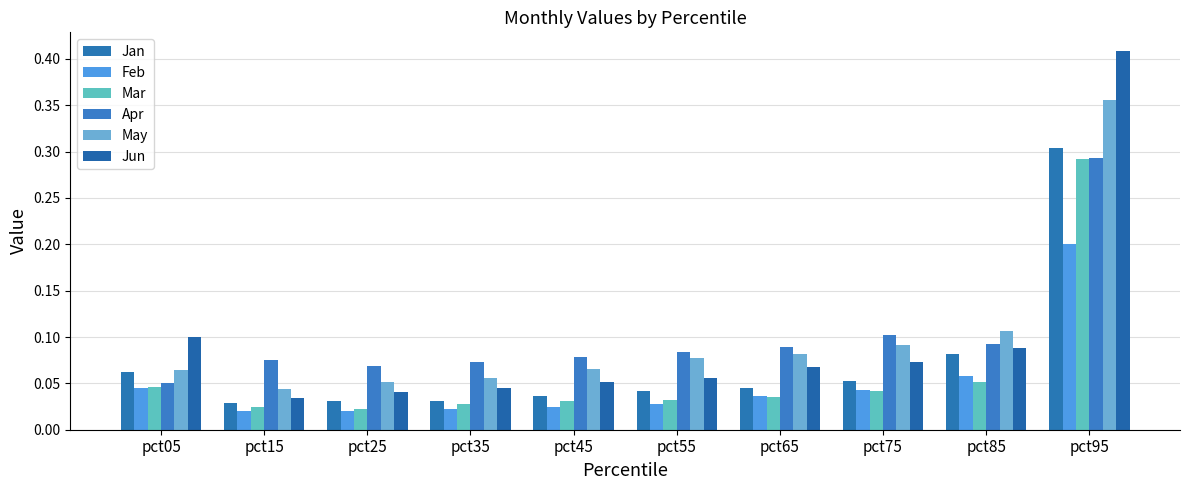

Reading left to right, list all the values displayed in this chart.

Jan: pct05=0.1	pct15=0.0	pct25=0.0	pct35=0.0	pct45=0.0	pct55=0.0	pct65=0.0	pct75=0.1	pct85=0.1	pct95=0.3
Feb: pct05=0.0	pct15=0.0	pct25=0.0	pct35=0.0	pct45=0.0	pct55=0.0	pct65=0.0	pct75=0.0	pct85=0.1	pct95=0.2
Mar: pct05=0.0	pct15=0.0	pct25=0.0	pct35=0.0	pct45=0.0	pct55=0.0	pct65=0.0	pct75=0.0	pct85=0.1	pct95=0.3
Apr: pct05=0.1	pct15=0.1	pct25=0.1	pct35=0.1	pct45=0.1	pct55=0.1	pct65=0.1	pct75=0.1	pct85=0.1	pct95=0.3
May: pct05=0.1	pct15=0.0	pct25=0.1	pct35=0.1	pct45=0.1	pct55=0.1	pct65=0.1	pct75=0.1	pct85=0.1	pct95=0.4
Jun: pct05=0.1	pct15=0.0	pct25=0.0	pct35=0.0	pct45=0.1	pct55=0.1	pct65=0.1	pct75=0.1	pct85=0.1	pct95=0.4